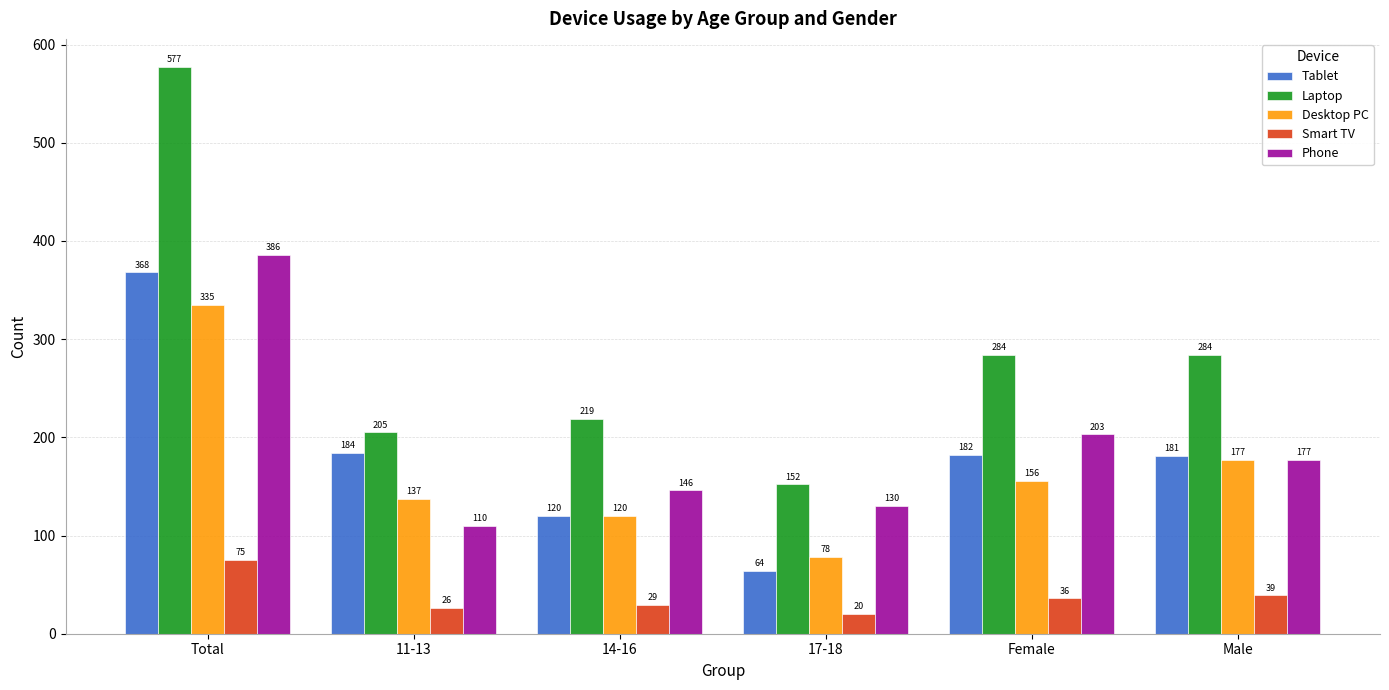

What is the label of the 6th bar from the left?

Male